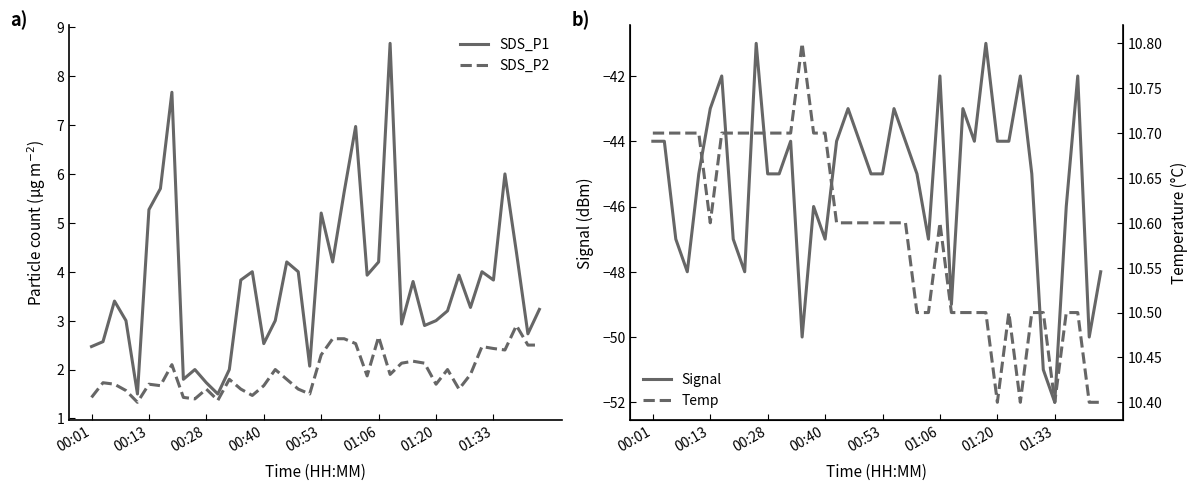

True or false: SDS_P2 has a value of 2.4 at 00:01.

False